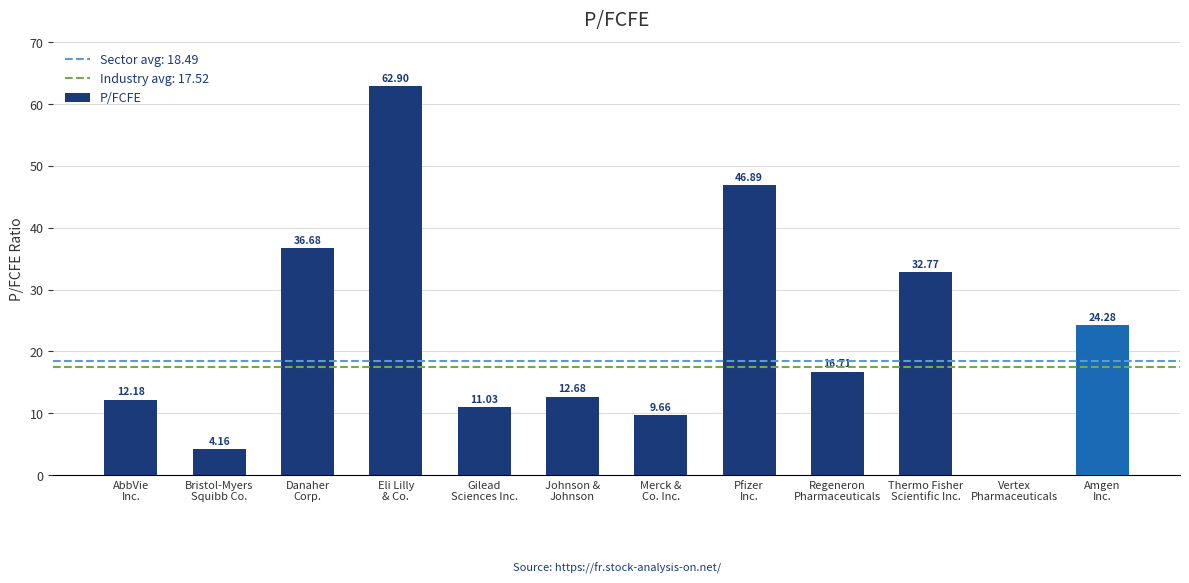

Count the number of data series in this chart.

1